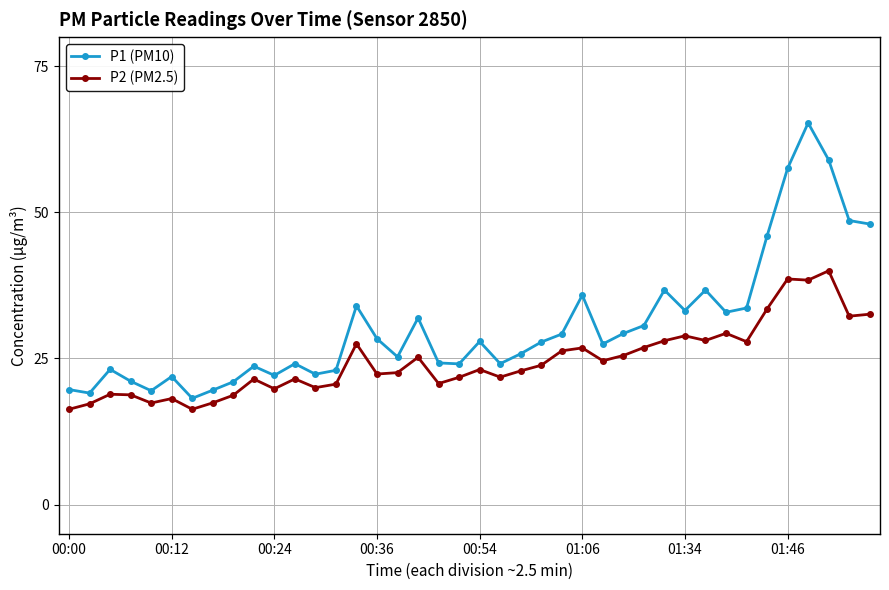

True or false: P2 (PM2.5) has more than 1 interior local peaks.

True